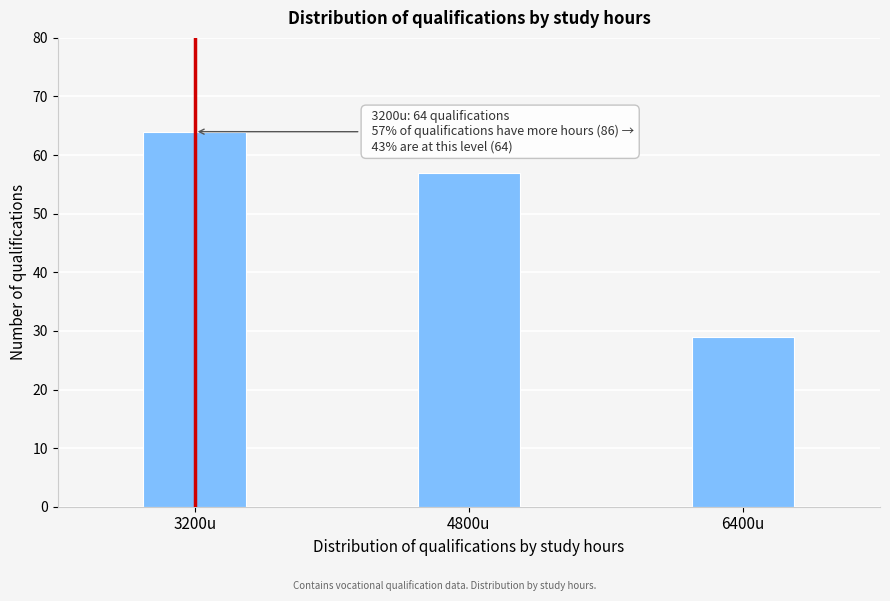

Reading left to right, transcribe all the data shown in this chart.

3200u=64	4800u=57	6400u=29